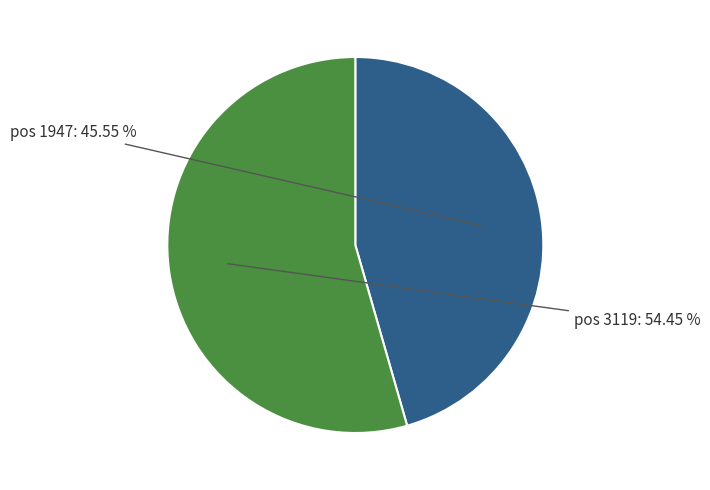

Is there any slice that represents more than half of the pie?

Yes